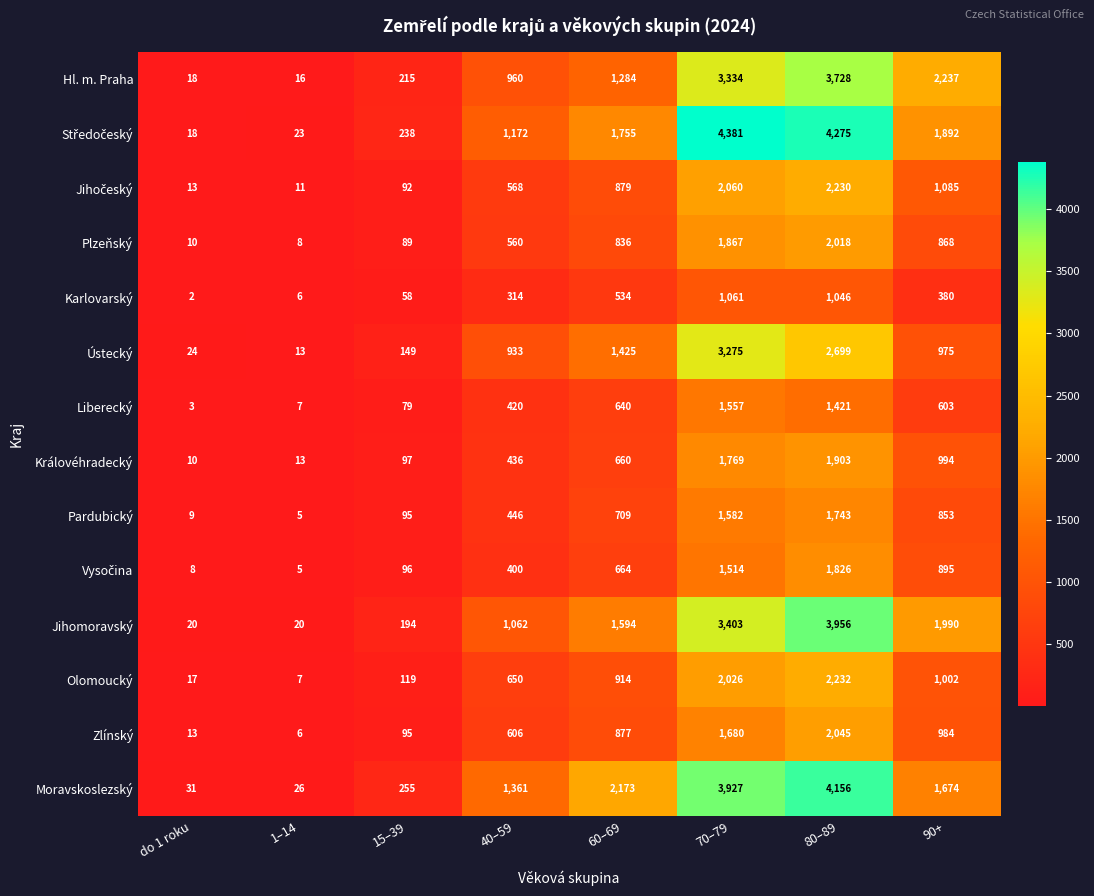

How many data points in Plzeňský are less than 836?

4